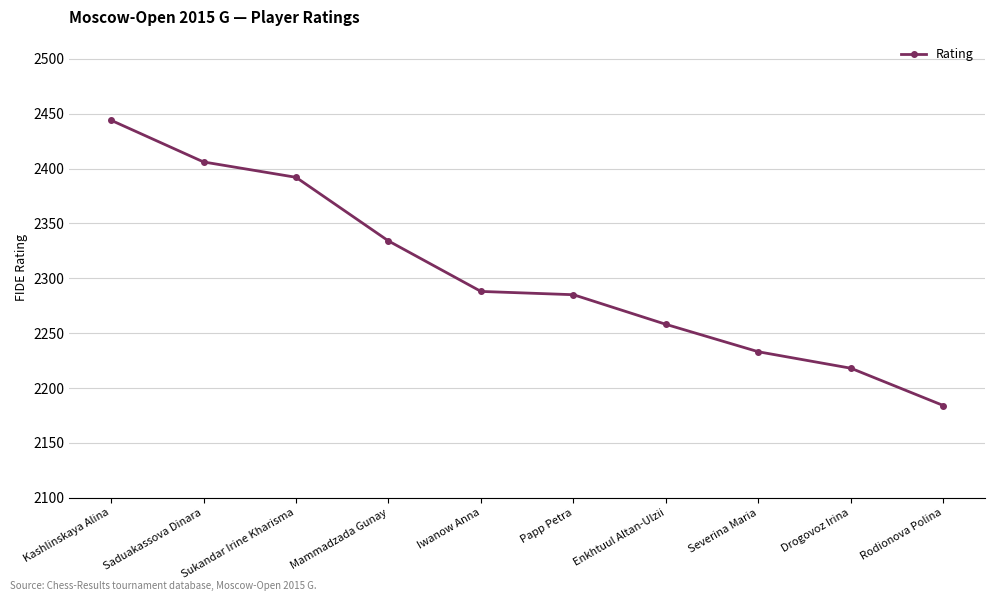

What is the difference between the maximum and second lowest values?

226